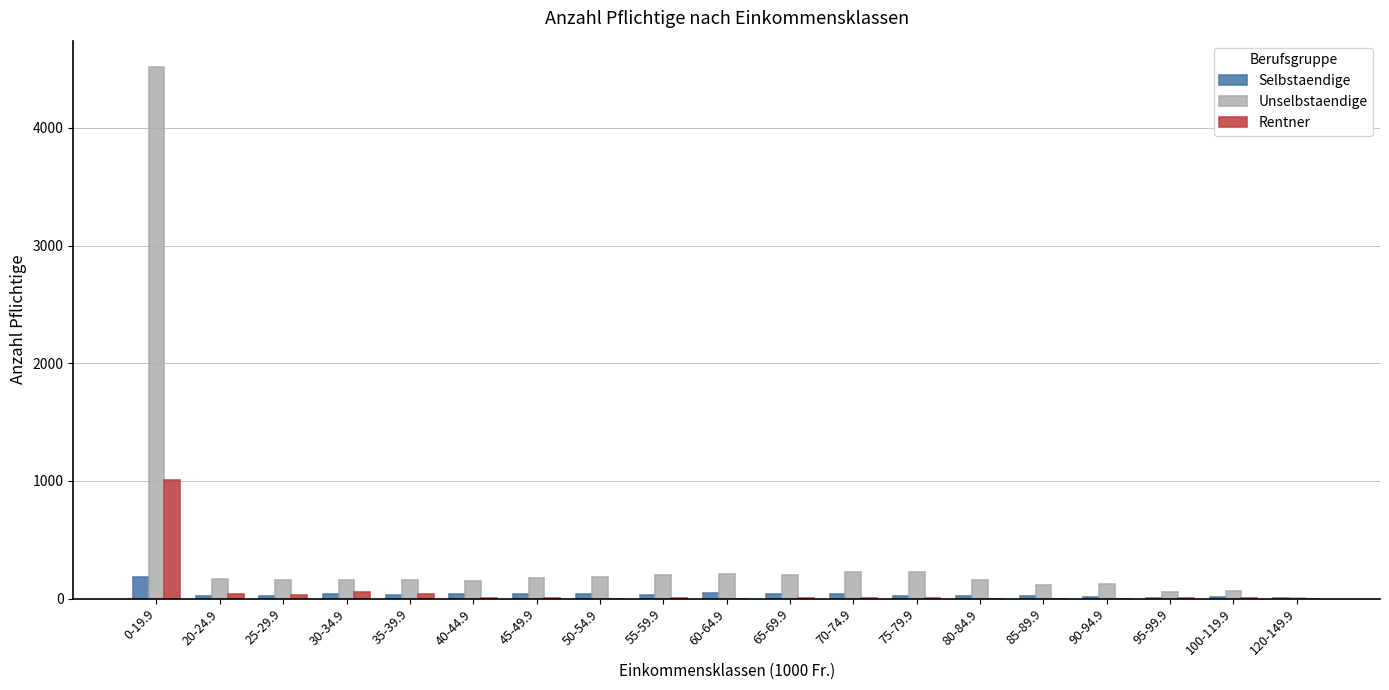

At which category is the sum across all series the highest?

0-19.9